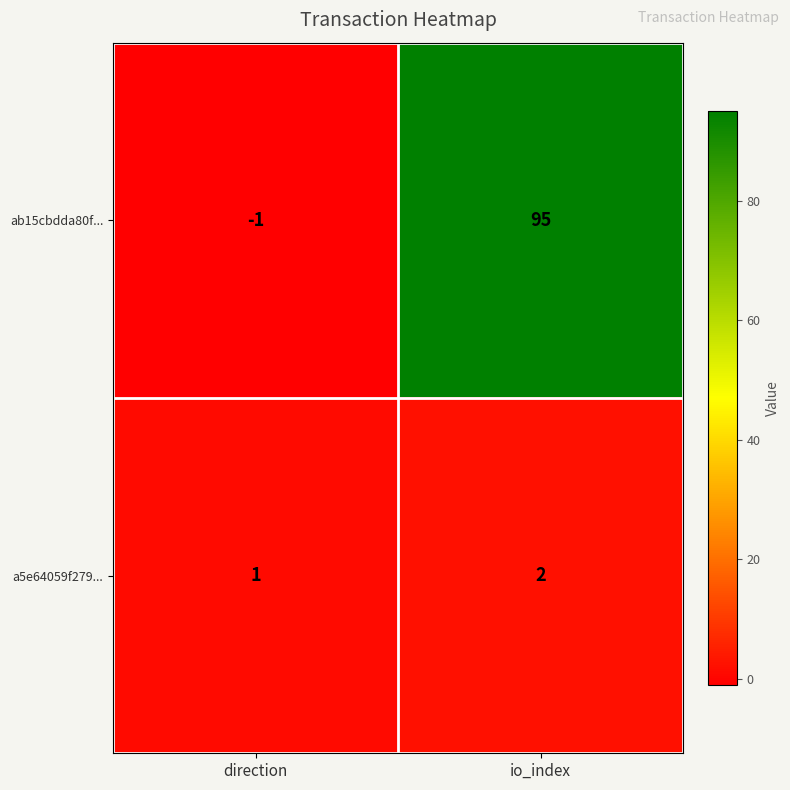

What is the difference between the highest and lowest values at direction?

2